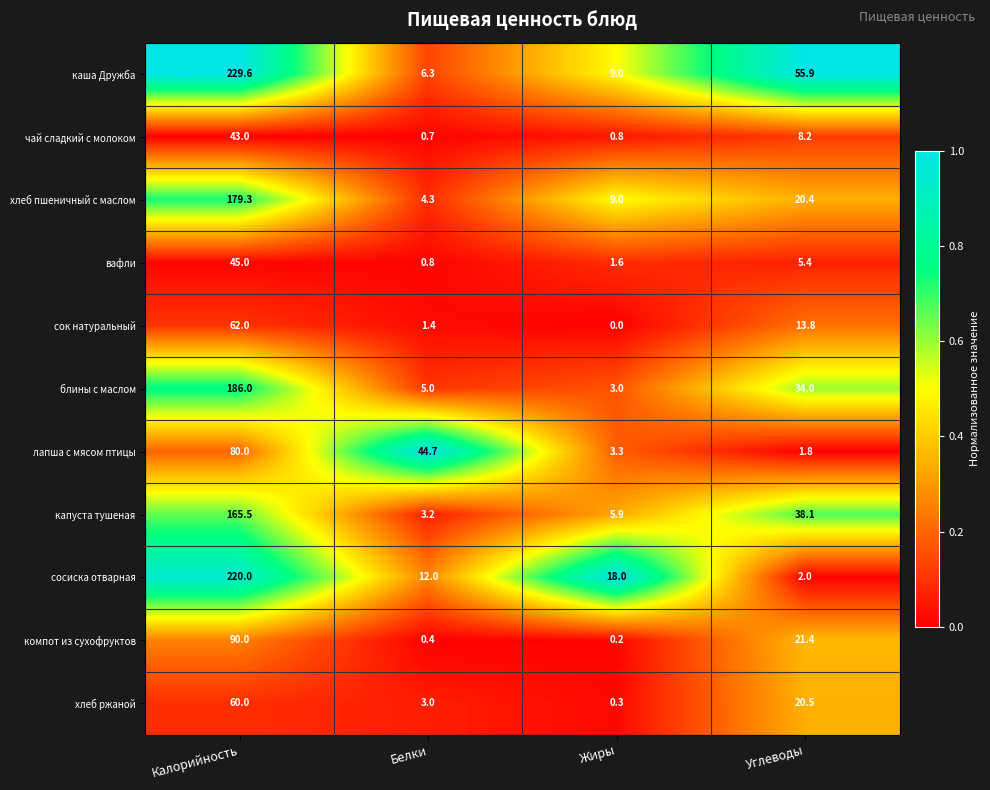

Rank the series by their maximum value, from lowest to highest.

чай сладкий с молоком, вафли, хлеб ржаной, сок натуральный, лапша с мясом птицы, компот из сухофруктов, капуста тушеная, хлеб пшеничный с маслом, блины с маслом, сосиска отварная, каша Дружба